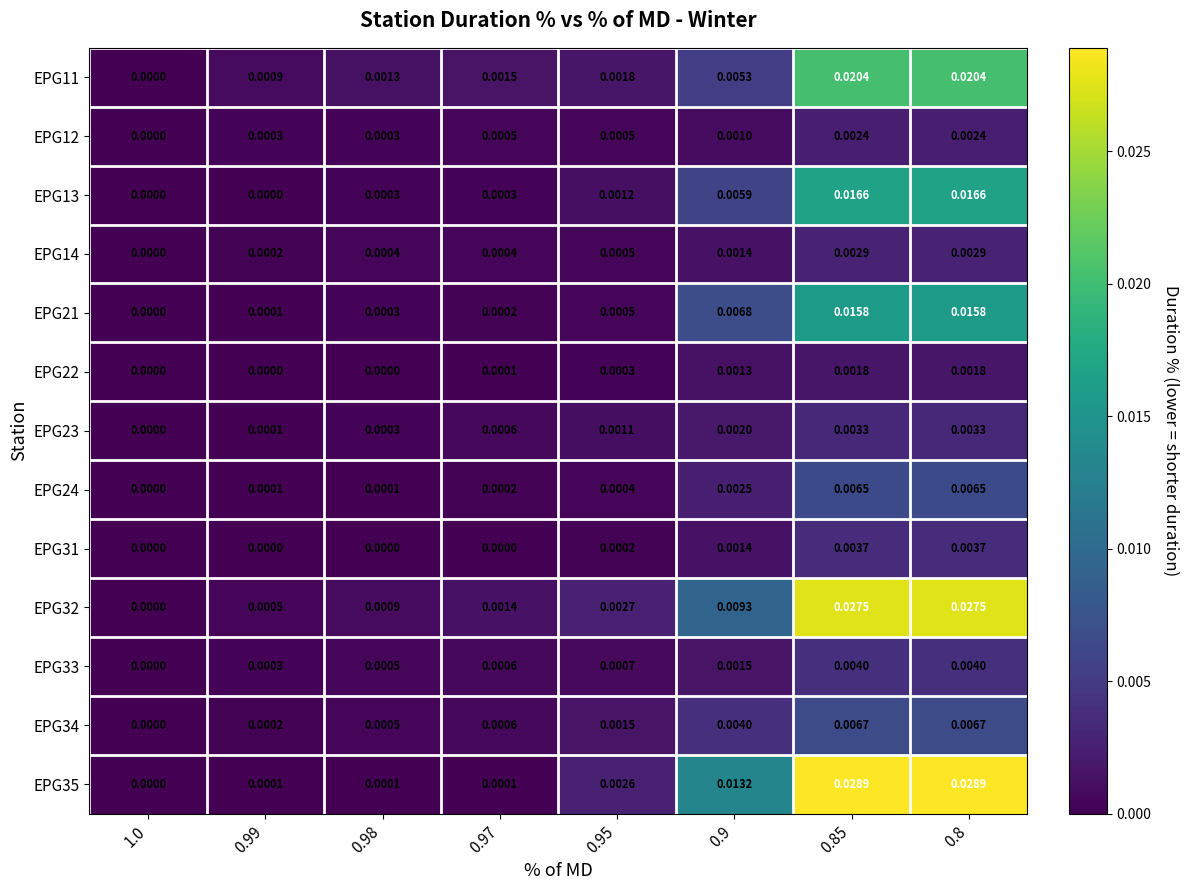

Is the value of EPG35 at 1.0 greater than the value of EPG24 at 0.97?

No